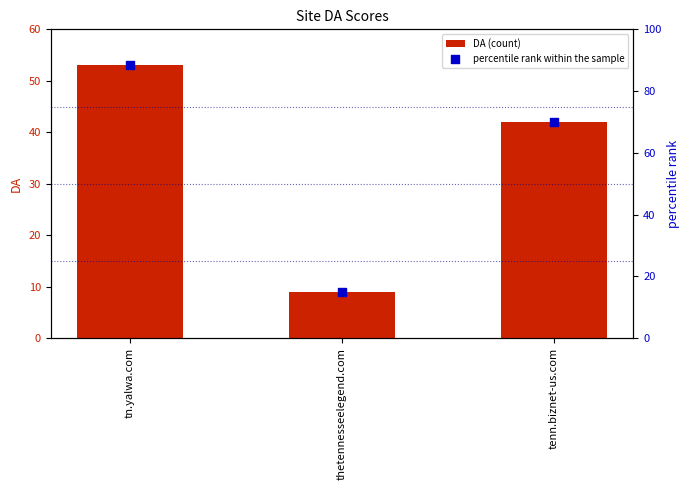

What are all the series names shown in the legend?

DA (count), percentile rank within the sample